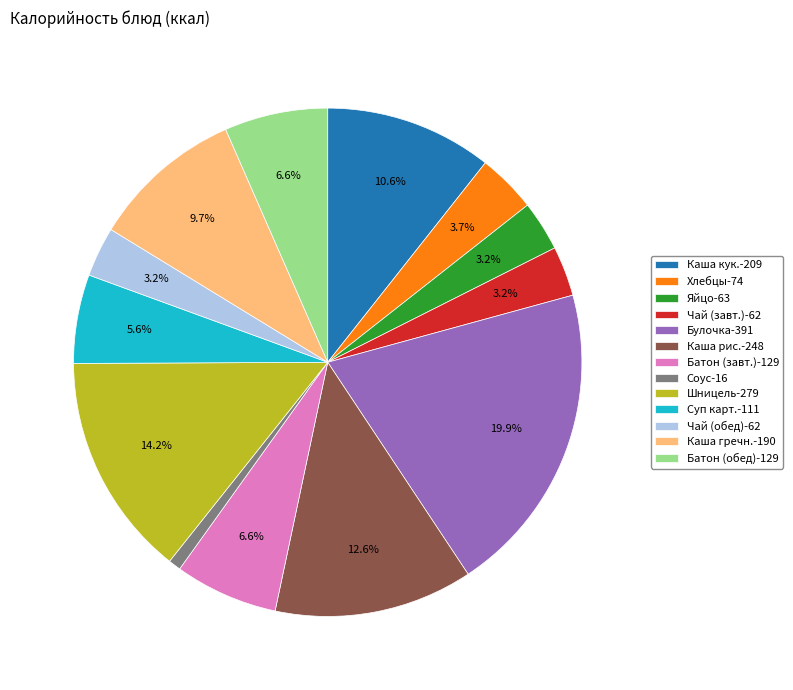

Which category has the biggest portion of the pie?

Булочка-391